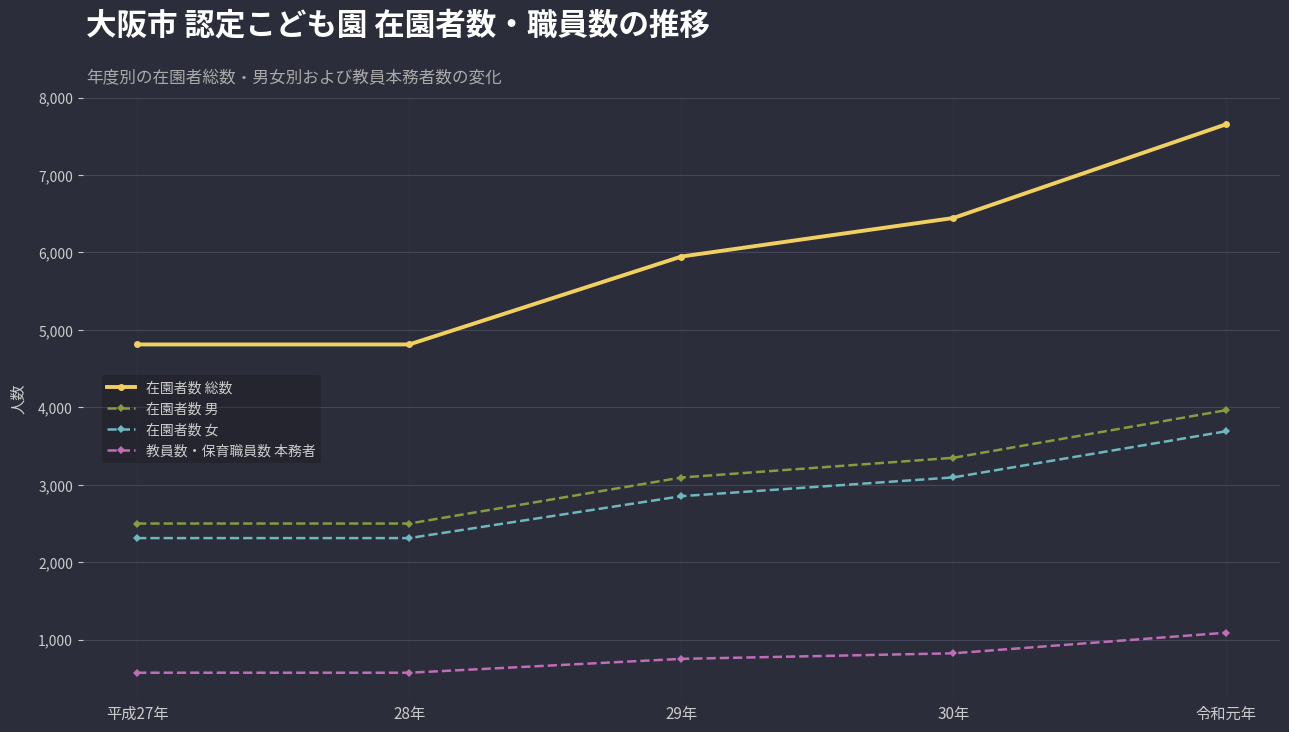

At how many categories does at least one series exceed 6576?

1